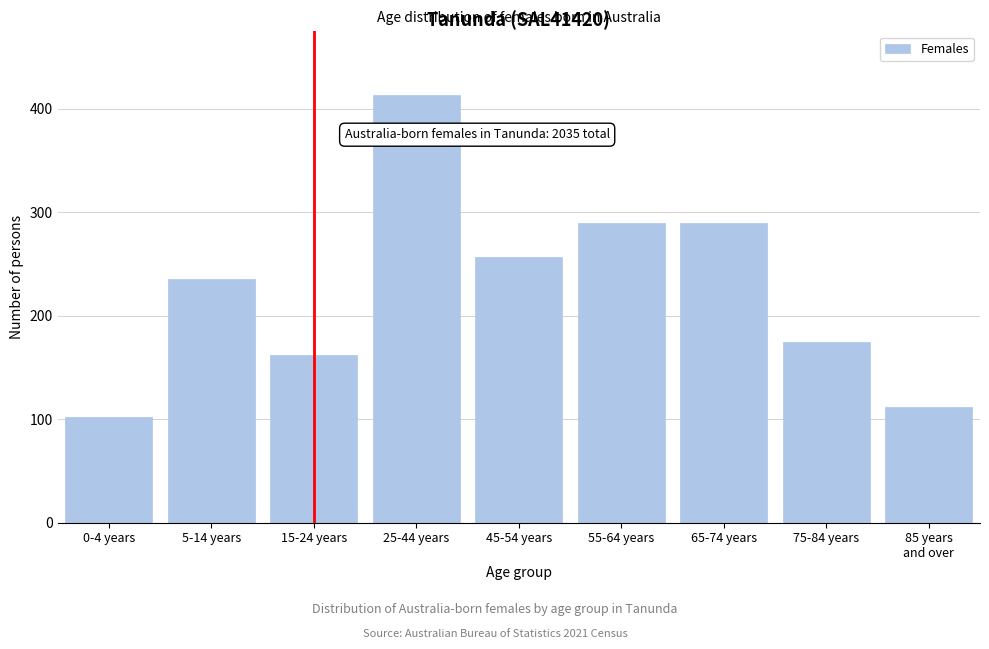

Reading left to right, extract all data points from this chart.

102	236	162	413	257	290	290	175	112